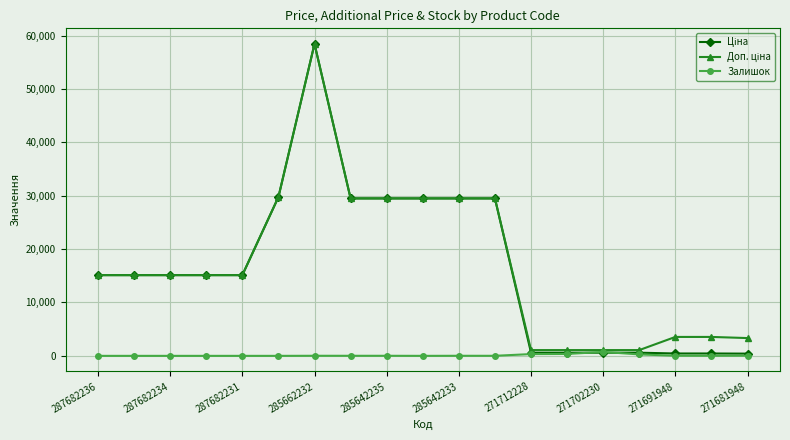

True or false: Залишок has more than 1 interior local peaks.

True